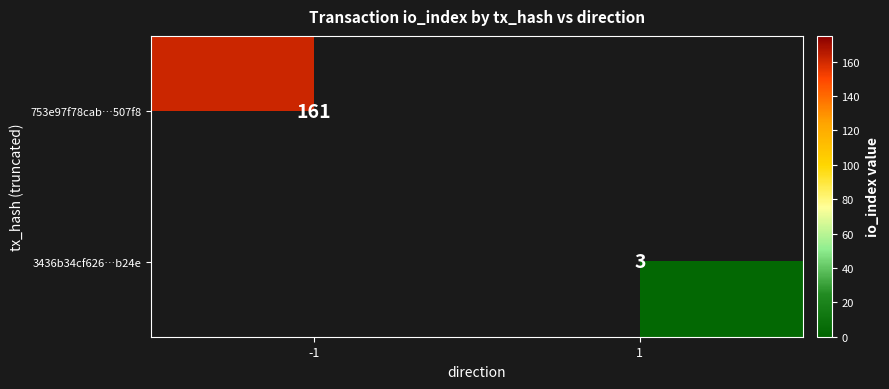

The 3436b34cf626…b24e series shows 4.2 at 1. True or false?

False